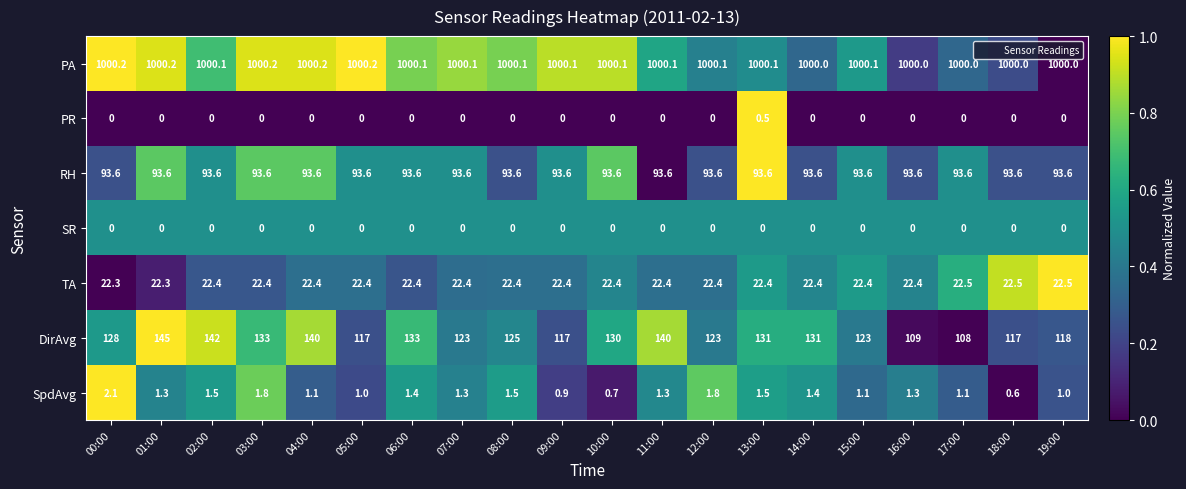

Rank the series by their maximum value, from lowest to highest.

SR, PR, SpdAvg, TA, RH, DirAvg, PA